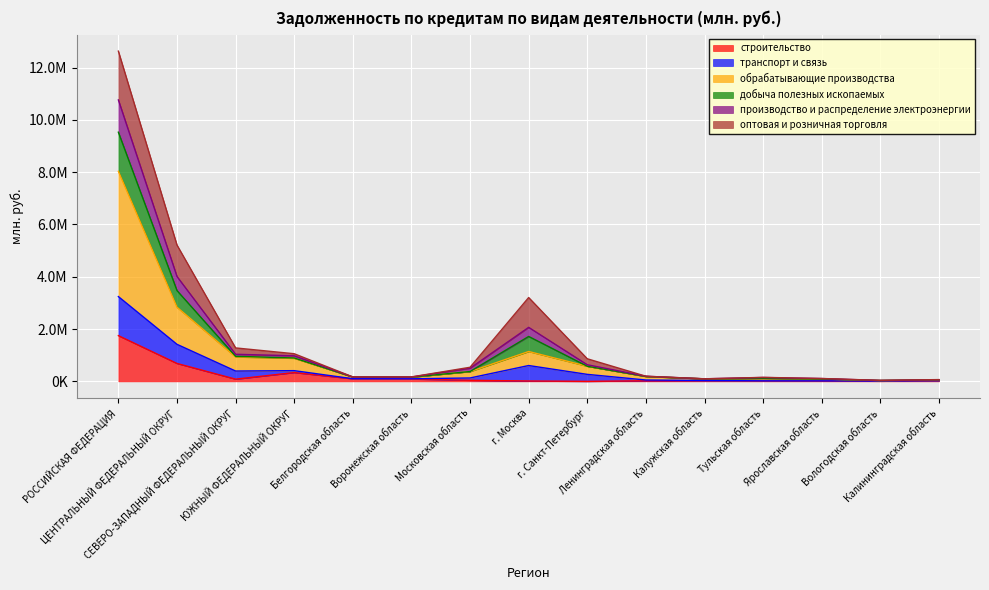

True or false: производство и распределение электроэнергии has a value of 16273 at Калининградская область.

False